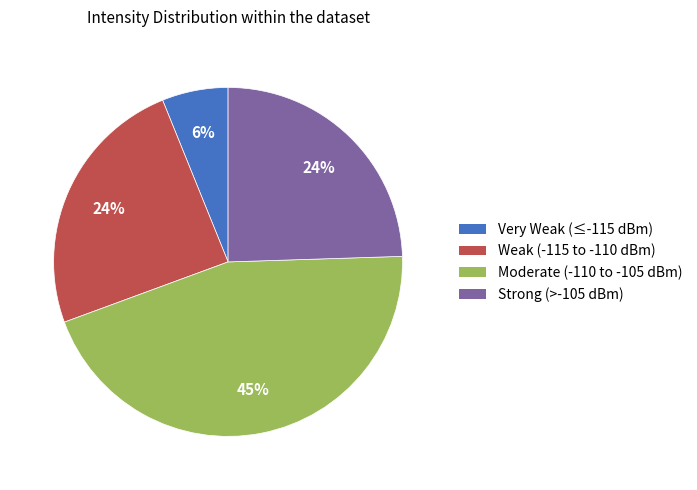

How many slices are in this pie chart?

4